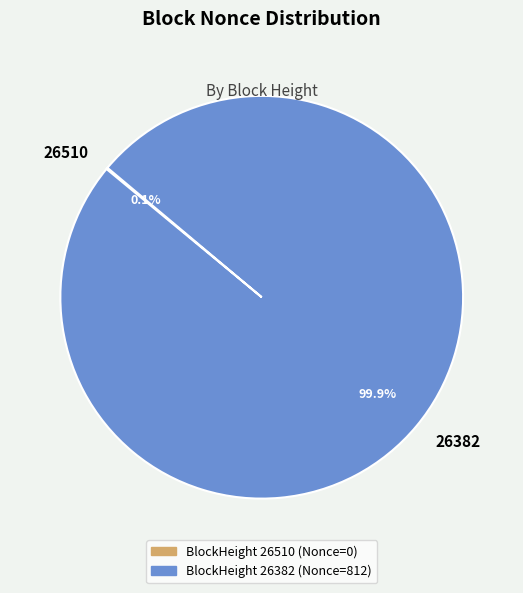

To the nearest percent, what percentage of the pie is 26382?

100%